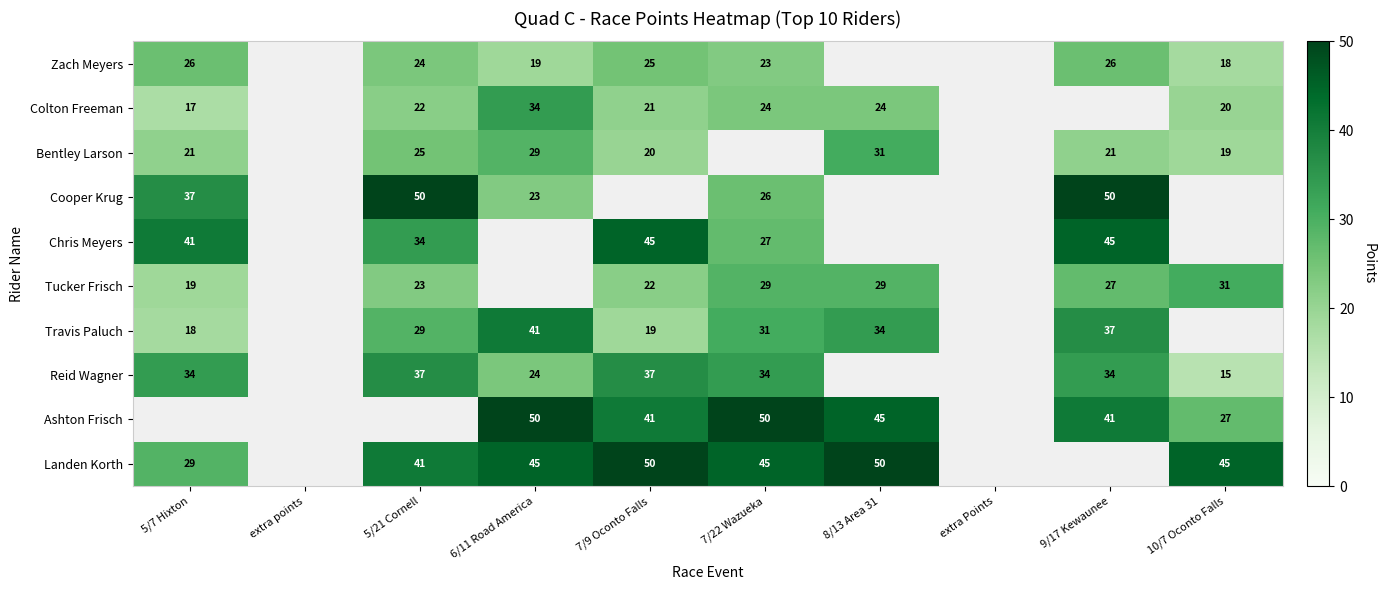

The Colton Freeman series shows 35 at 7/22 Wazueka. True or false?

False